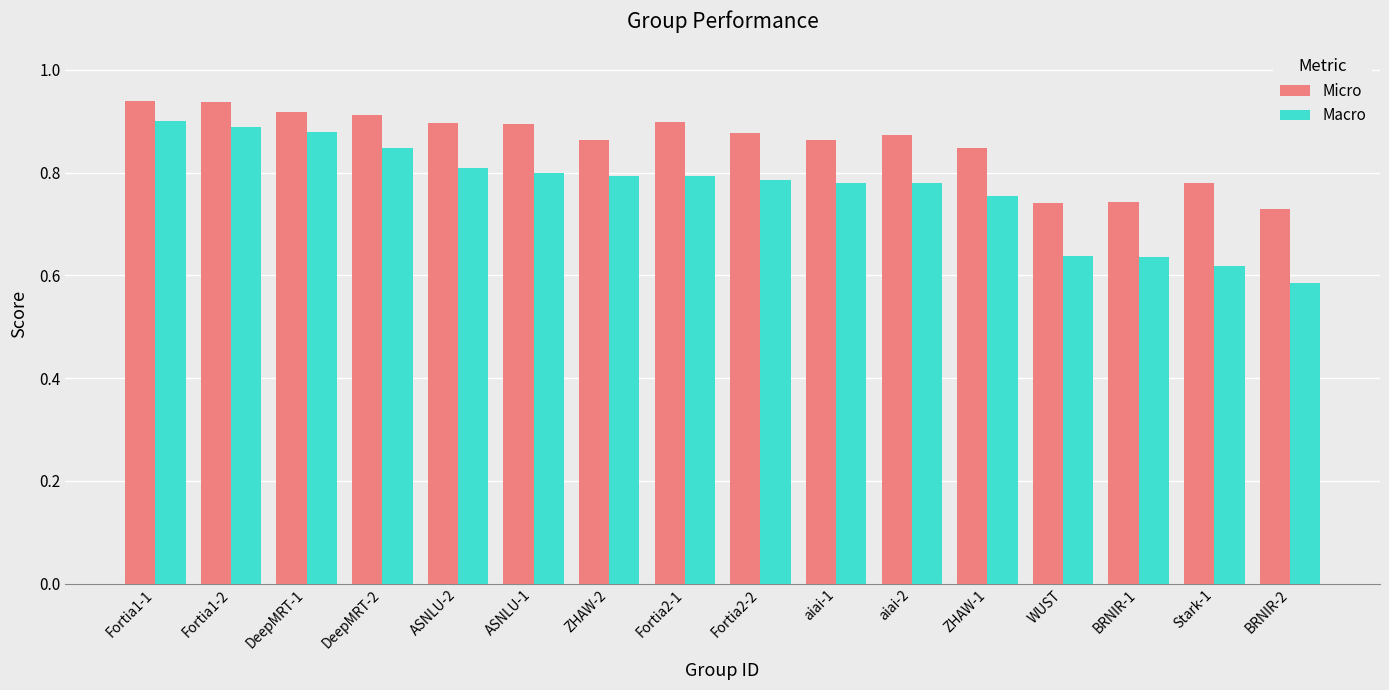

Which label corresponds to the smallest value in the chart?

BRNIR-2